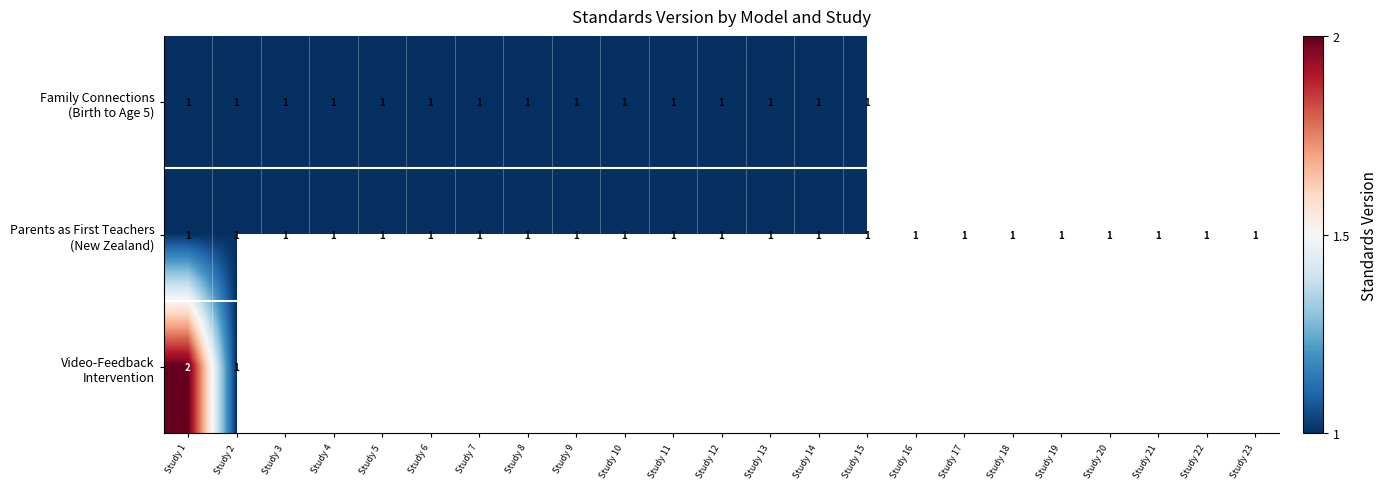

Which category has the highest value across all series?

Study 1